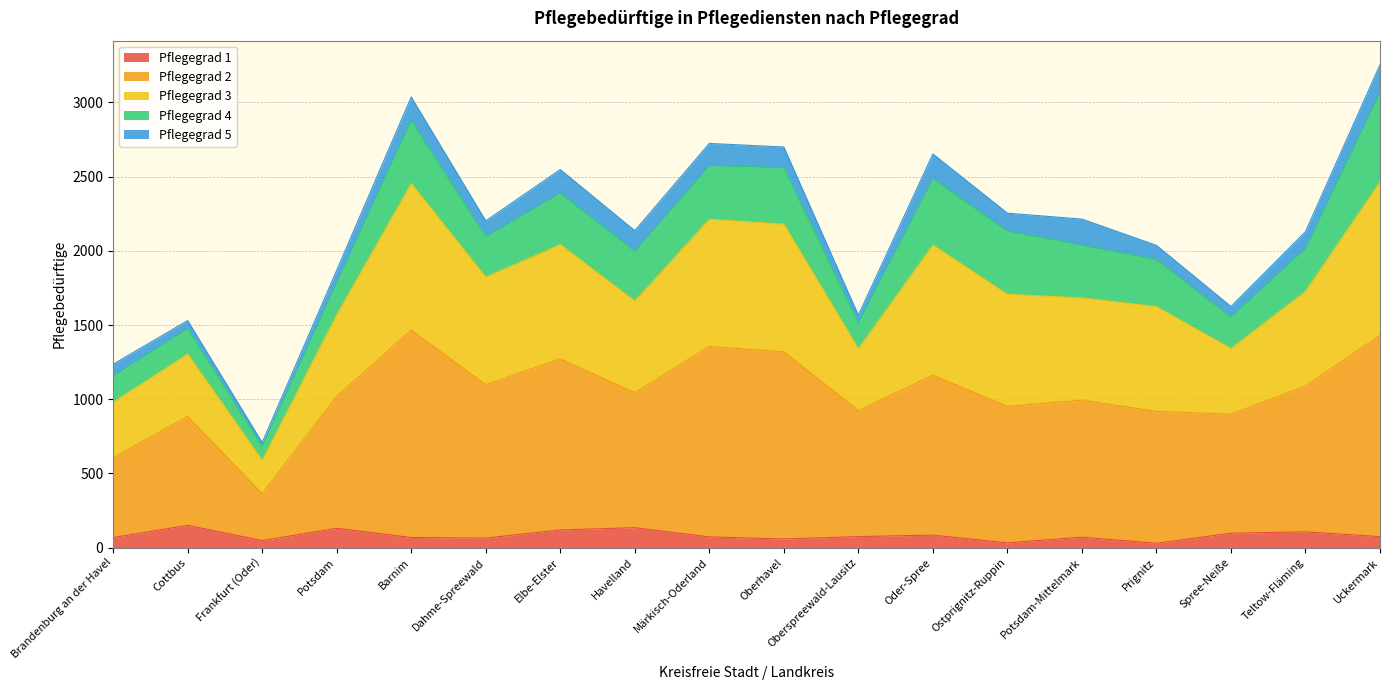

What is the total value across all series at Potsdam?

1869